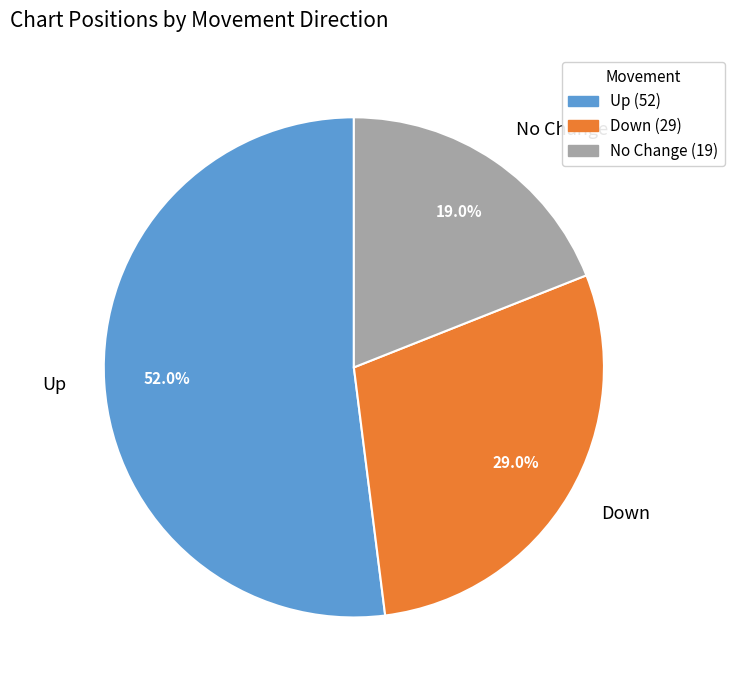

Which has a higher value, Up or Down?

Up